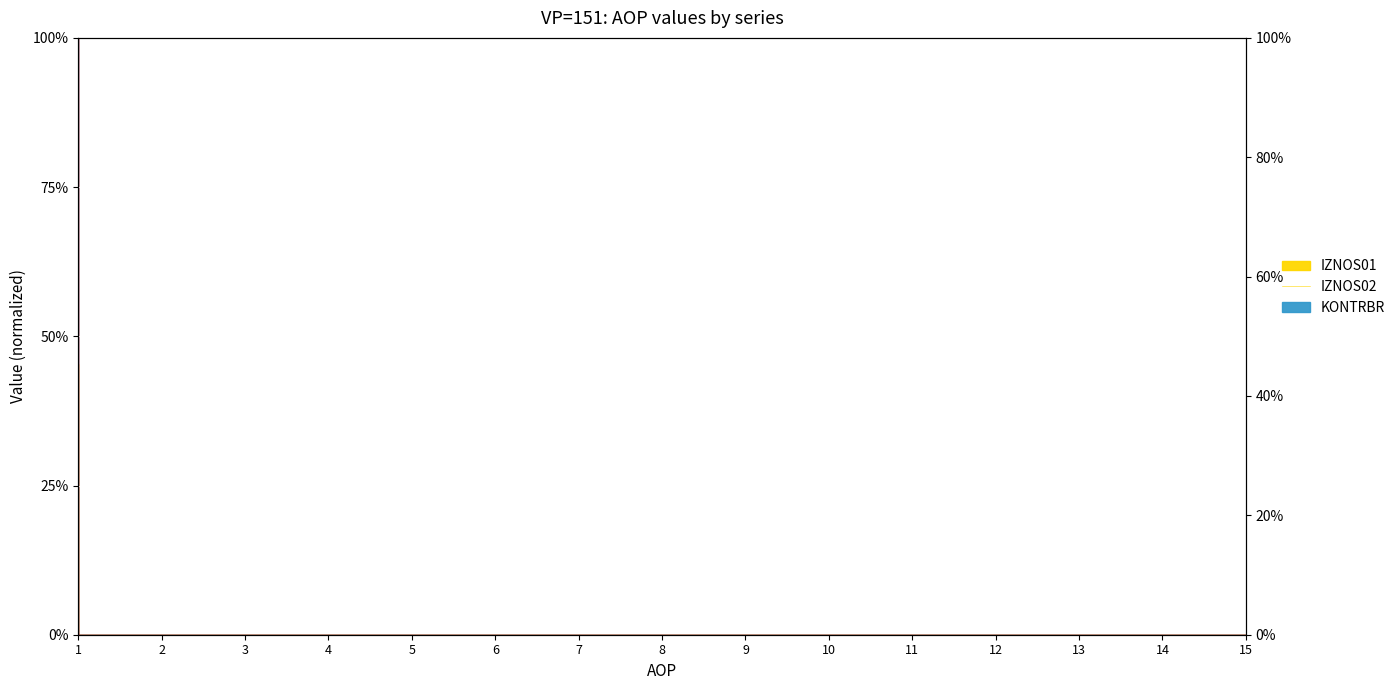

Which series changed the most between 2 and 7?

IZNOS01